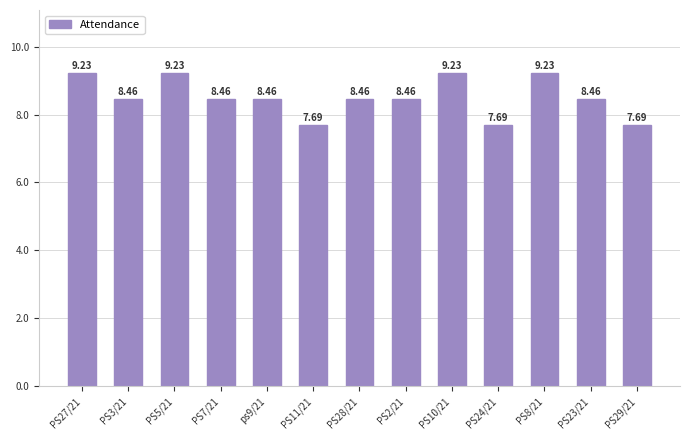

What is the average value?

8.5